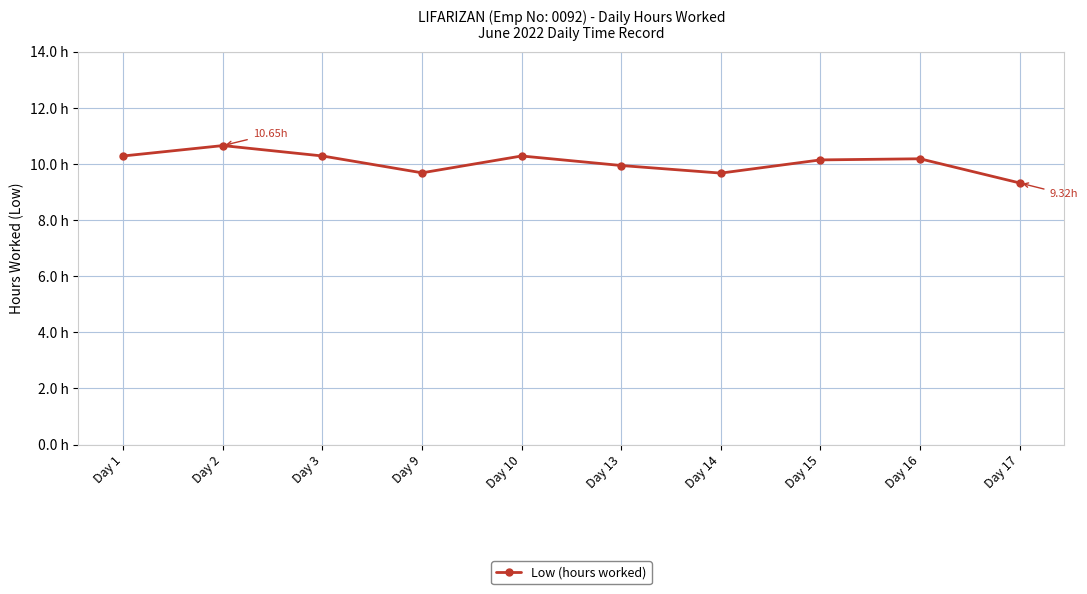

Does the chart have visible grid lines?

Yes